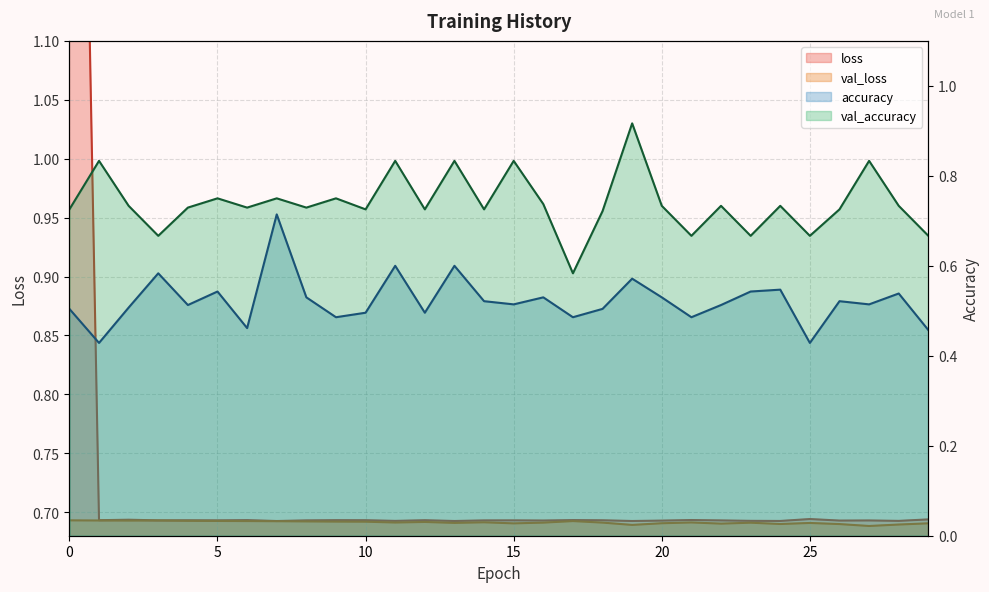

Which series has the widest spread of values?

loss